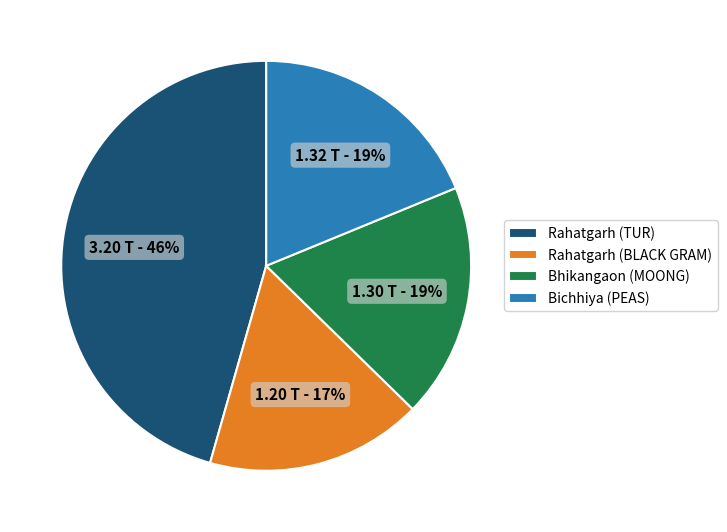

Is the sum of Rahatgarh (TUR) and Bichhiya (PEAS) greater than half?

Yes